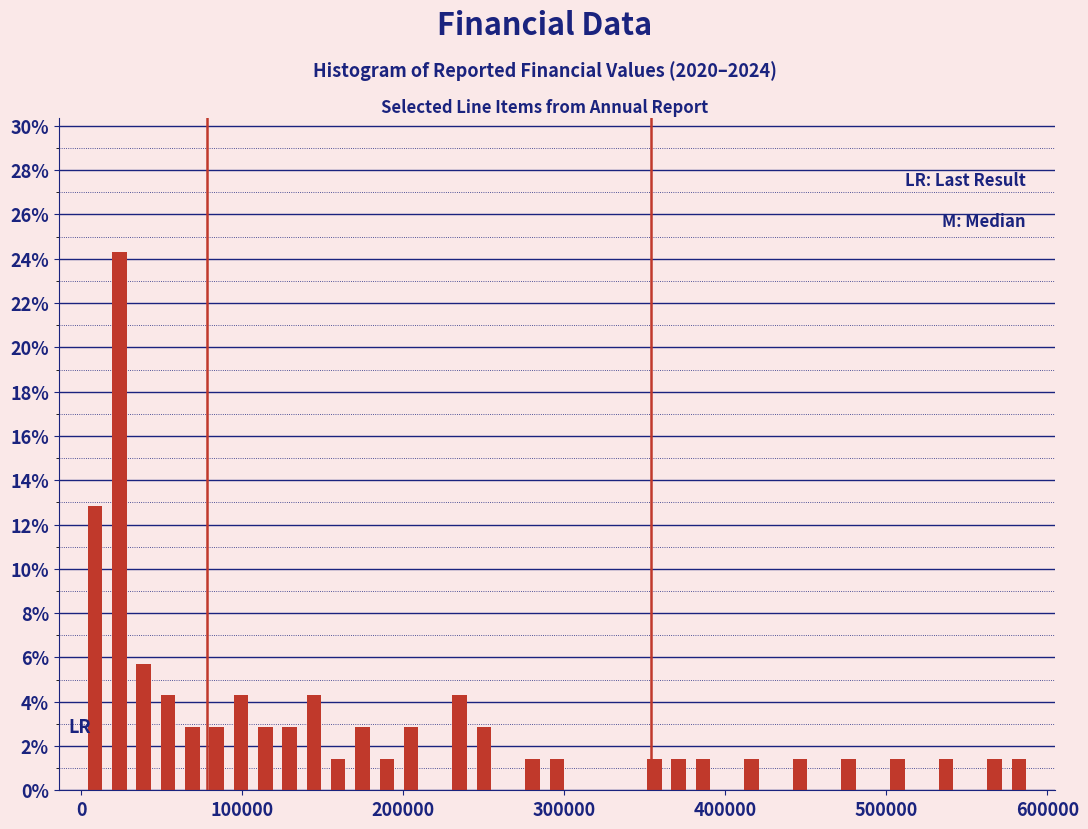

Read against the x-axis, roughly where is the centre of the tallest bar?

20000